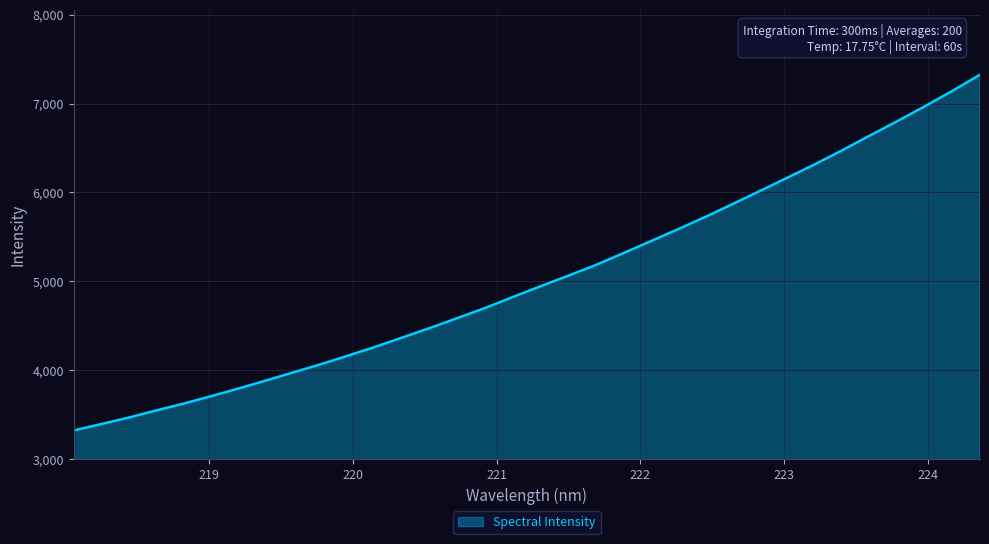

What is the difference between the maximum and minimum values?

3999.4